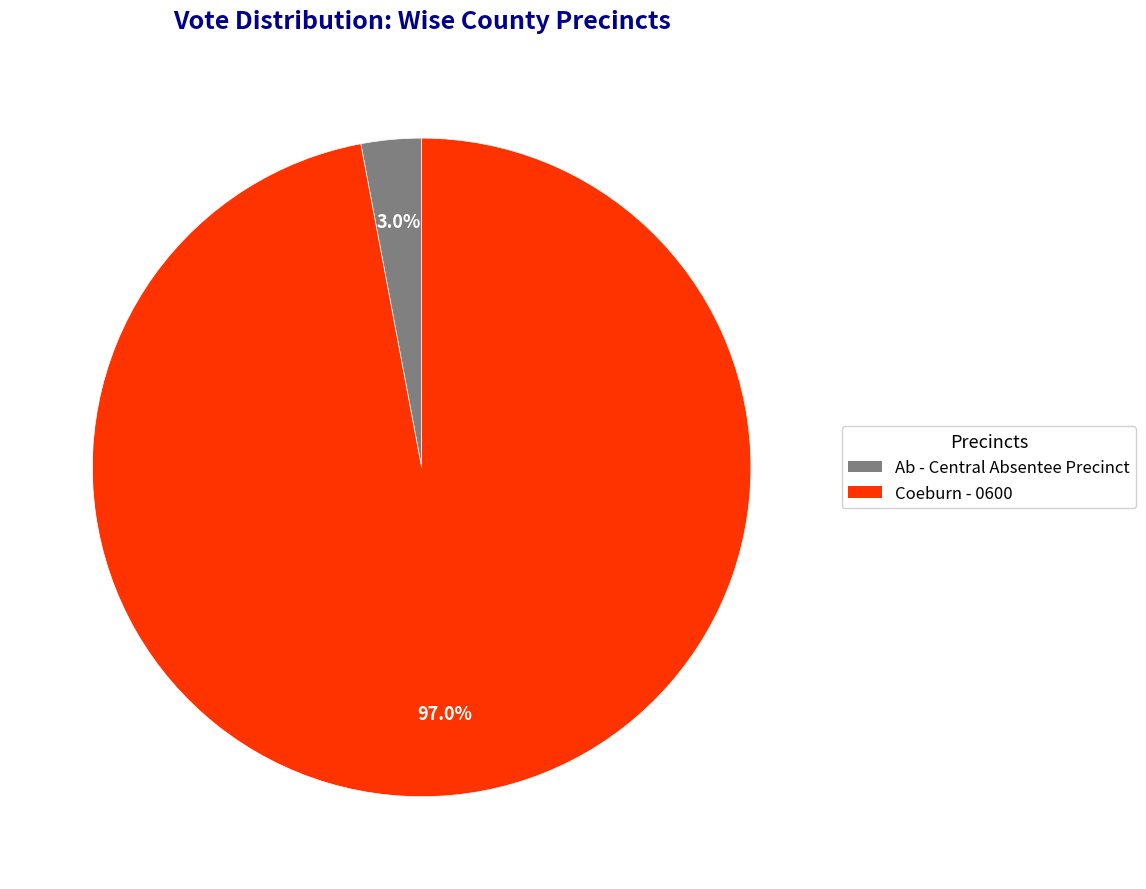

What percentage do Coeburn - 0600 and Ab - Central Absentee Precinct together represent?

100.0%